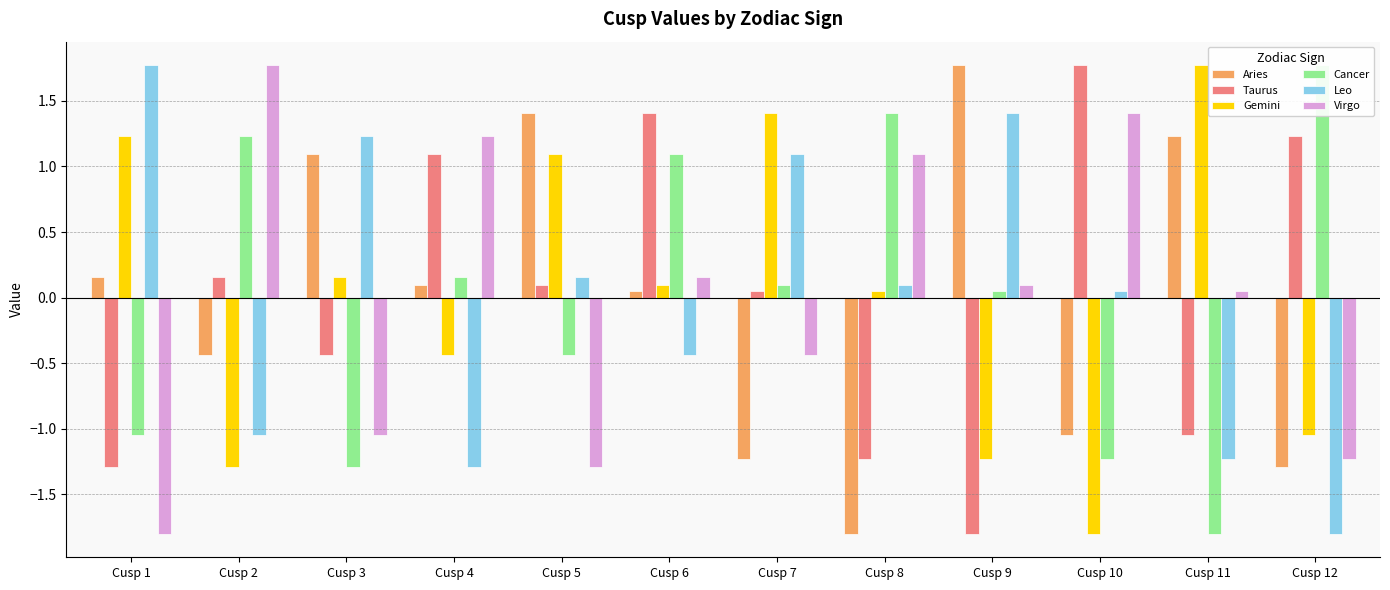

Which series has the largest range (max minus min)?

Aries